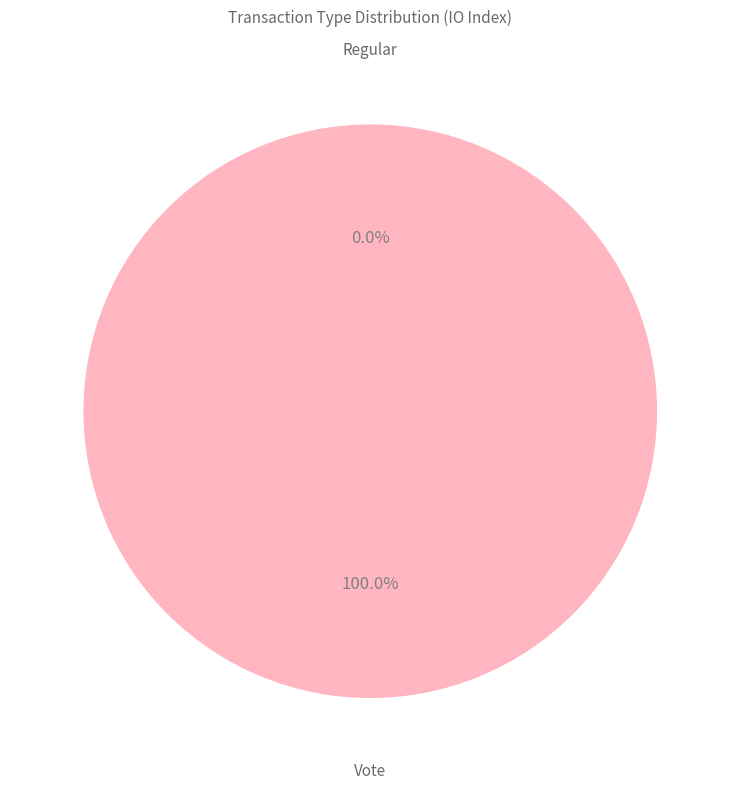

The Regular slice represents 12% of the pie. True or false?

False